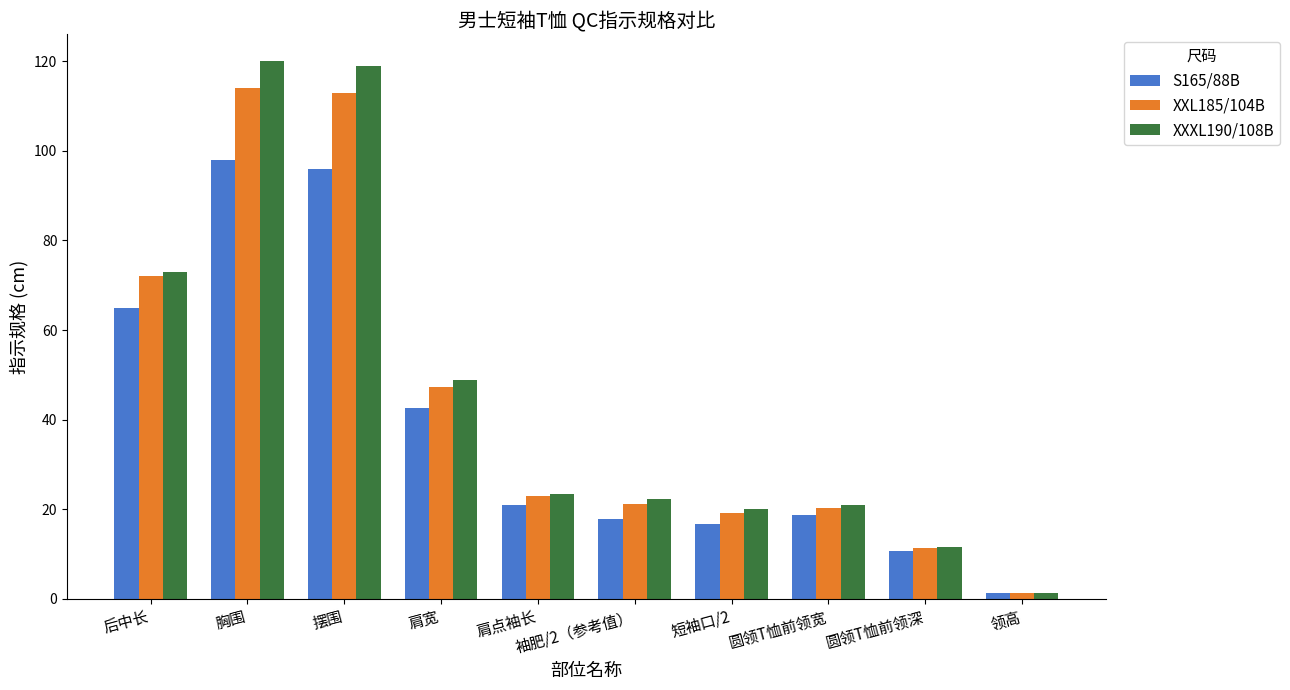

What is the total value across all series at 胸围?

332.0